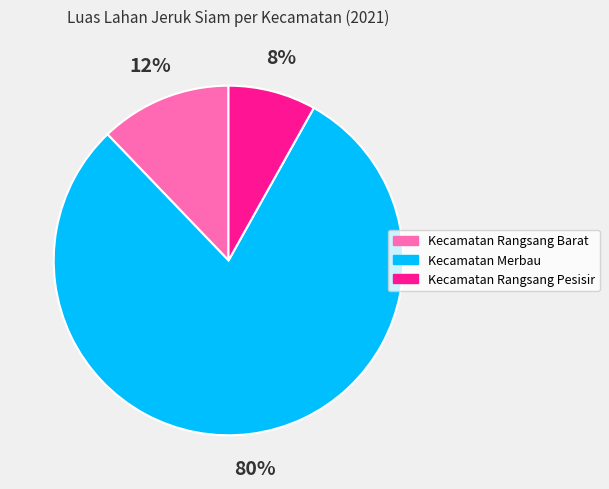

To the nearest percent, what portion does Kecamatan Rangsang Barat represent?

12%